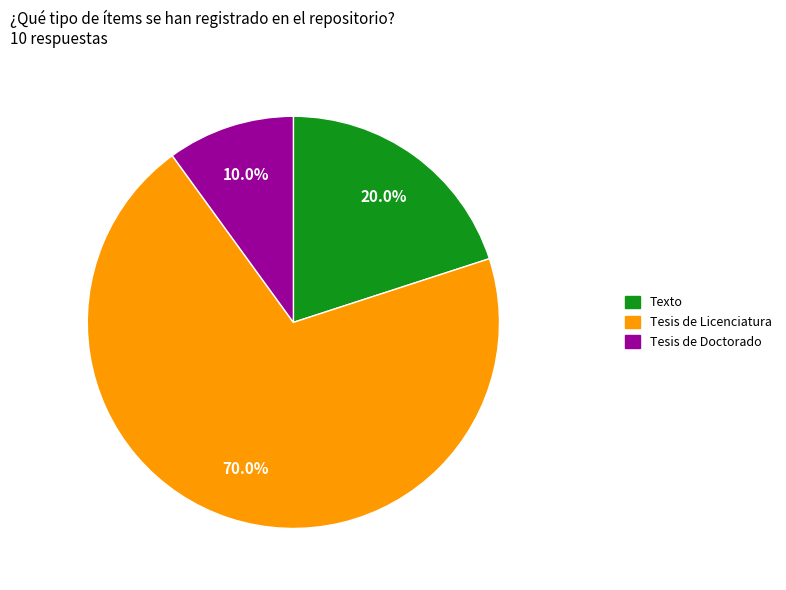

How many slices are in this pie chart?

3